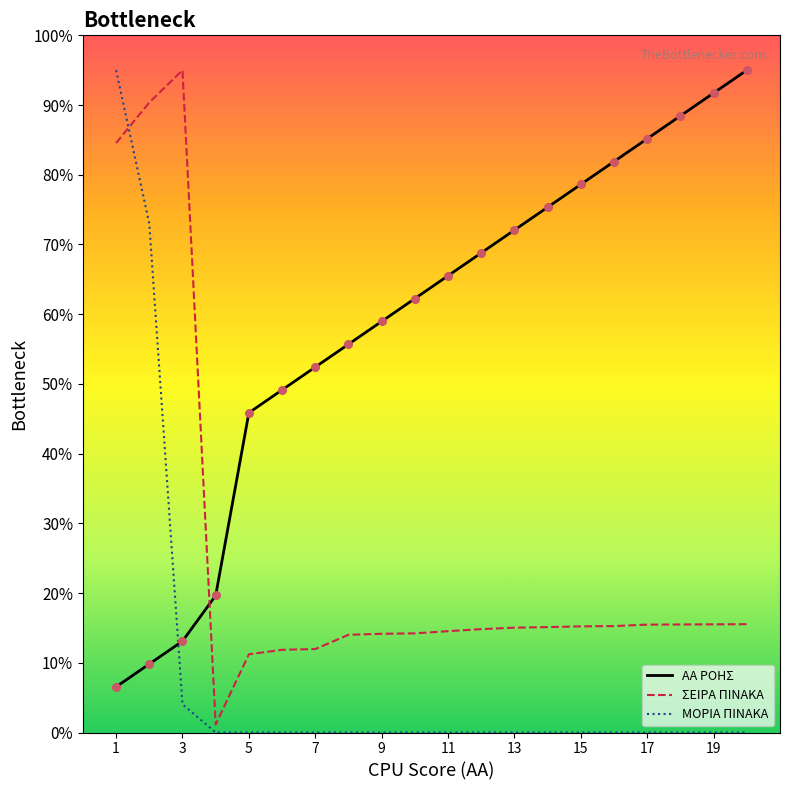

At how many categories does at least one series exceed 2?

20